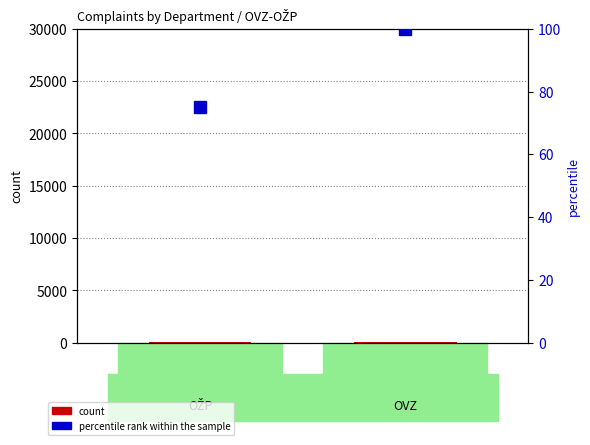

What is the spread (max minus min) of values at OŽP?

30